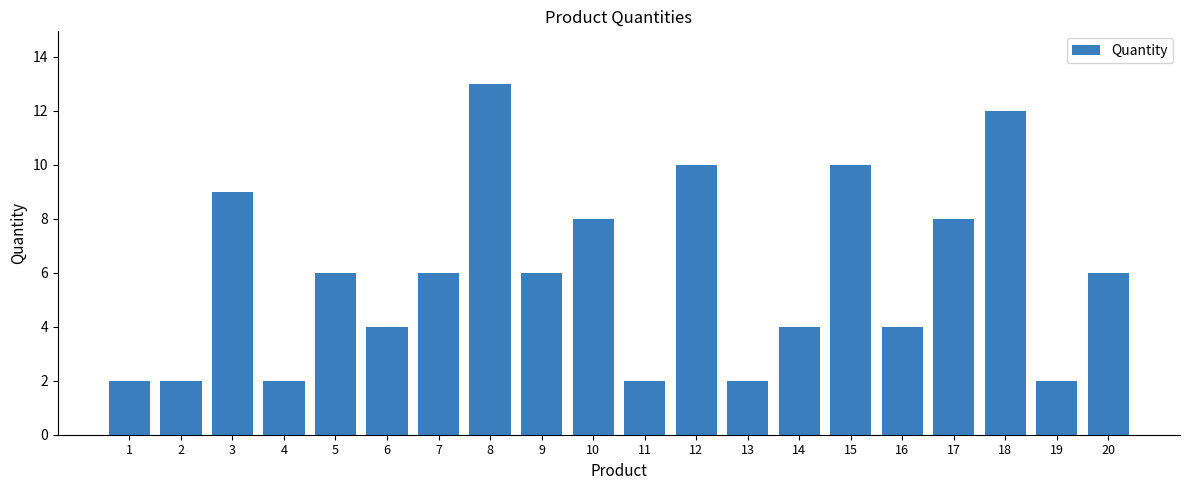

Approximately how many times larger is the value at 7 compared to 5?

1.0